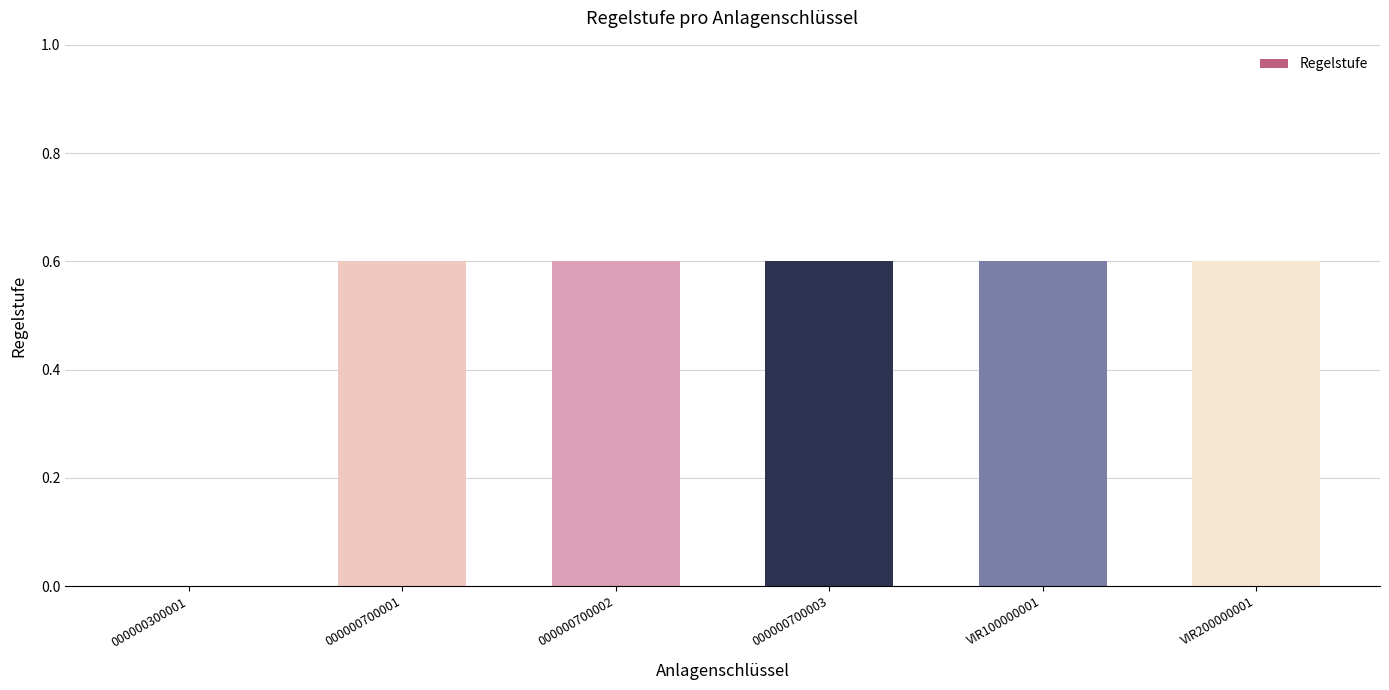

What is the average value?

0.5